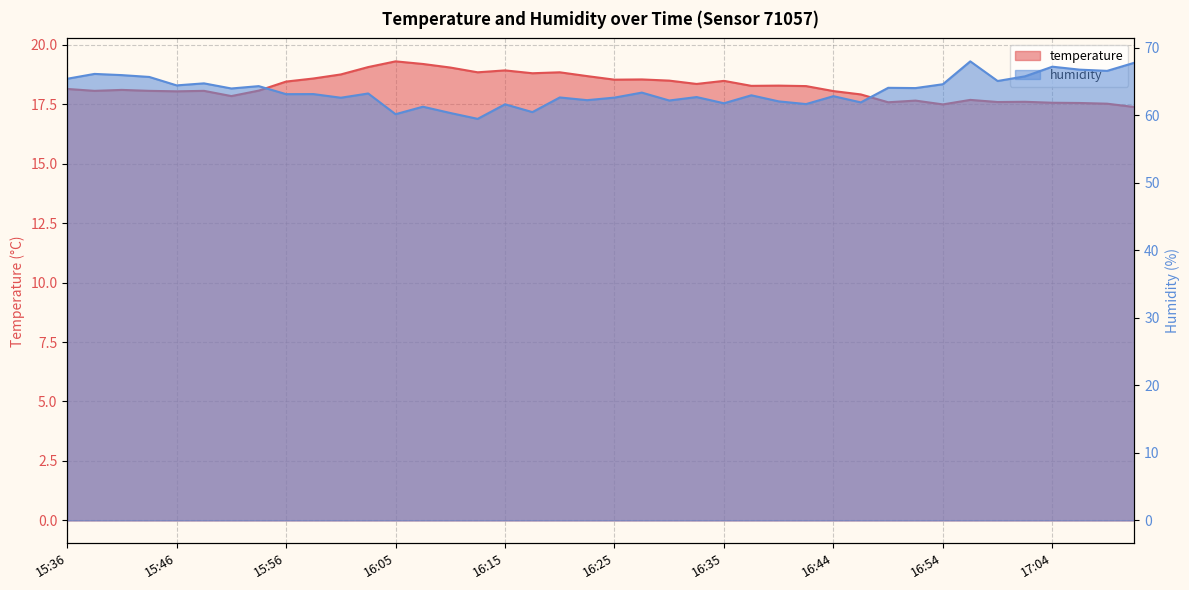

Is it true that temperature equals 18.1 at 16:44?

True